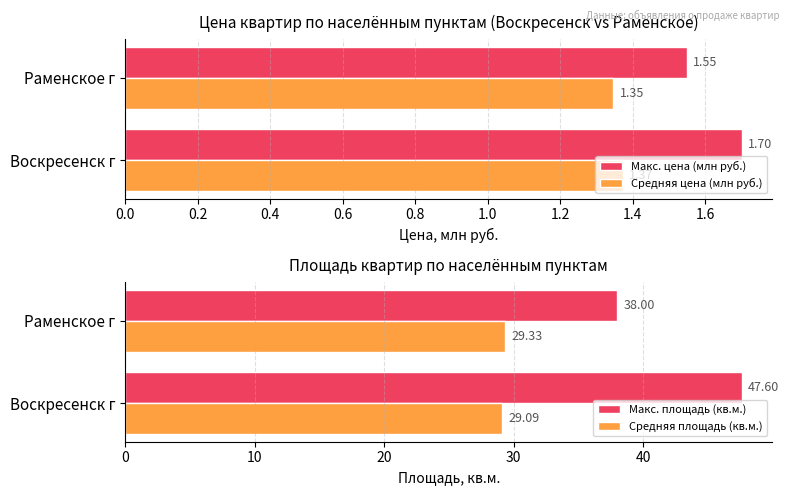

Is it true that Макс. цена (млн руб.) equals 2.3 at Раменское г?

False